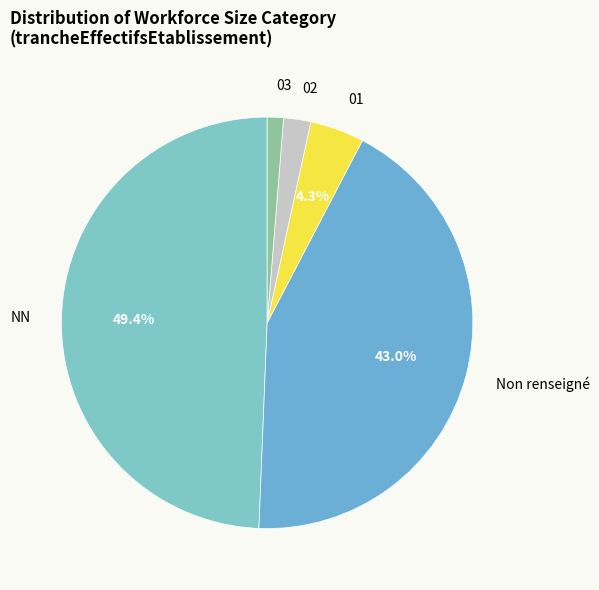

Is the sum of 03 and 02 greater than half?

No